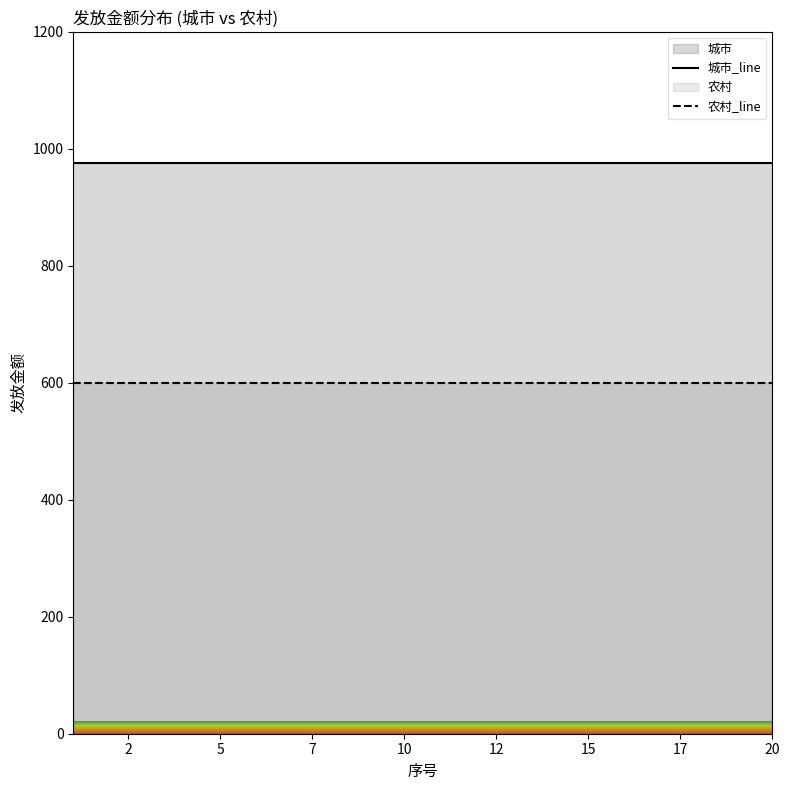

List the series in order of their overall mean, highest first.

城市_line, 农村_line